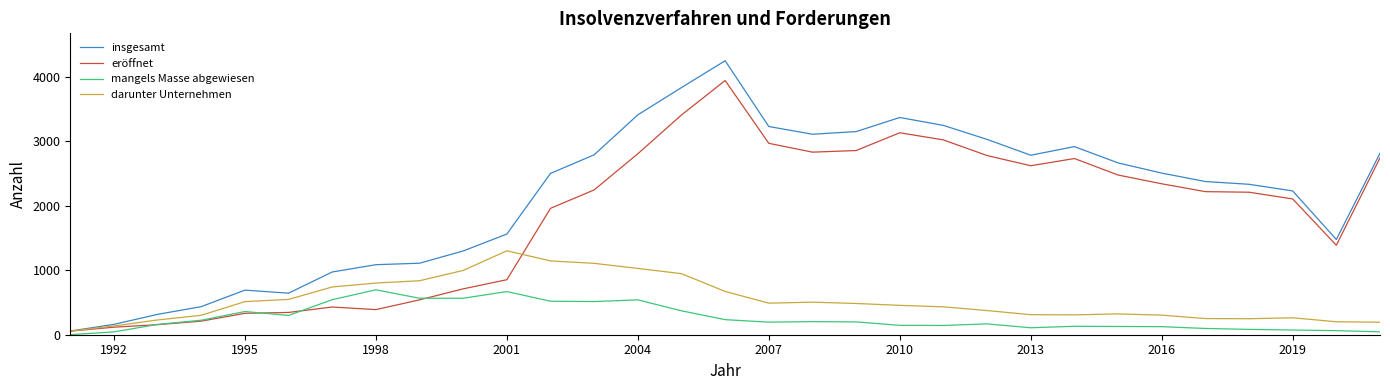

Which series has the largest total across all categories?

insgesamt